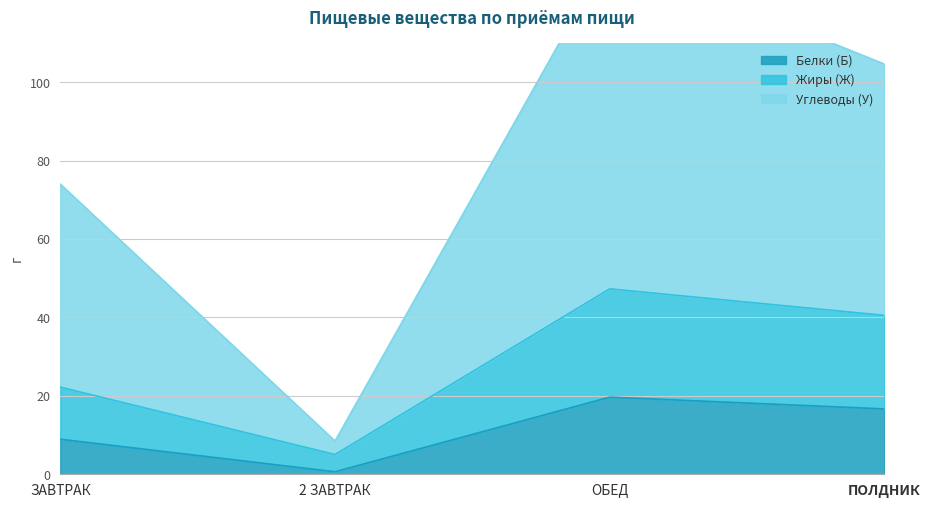

Which category has the lowest value across all series?

2 ЗАВТРАК